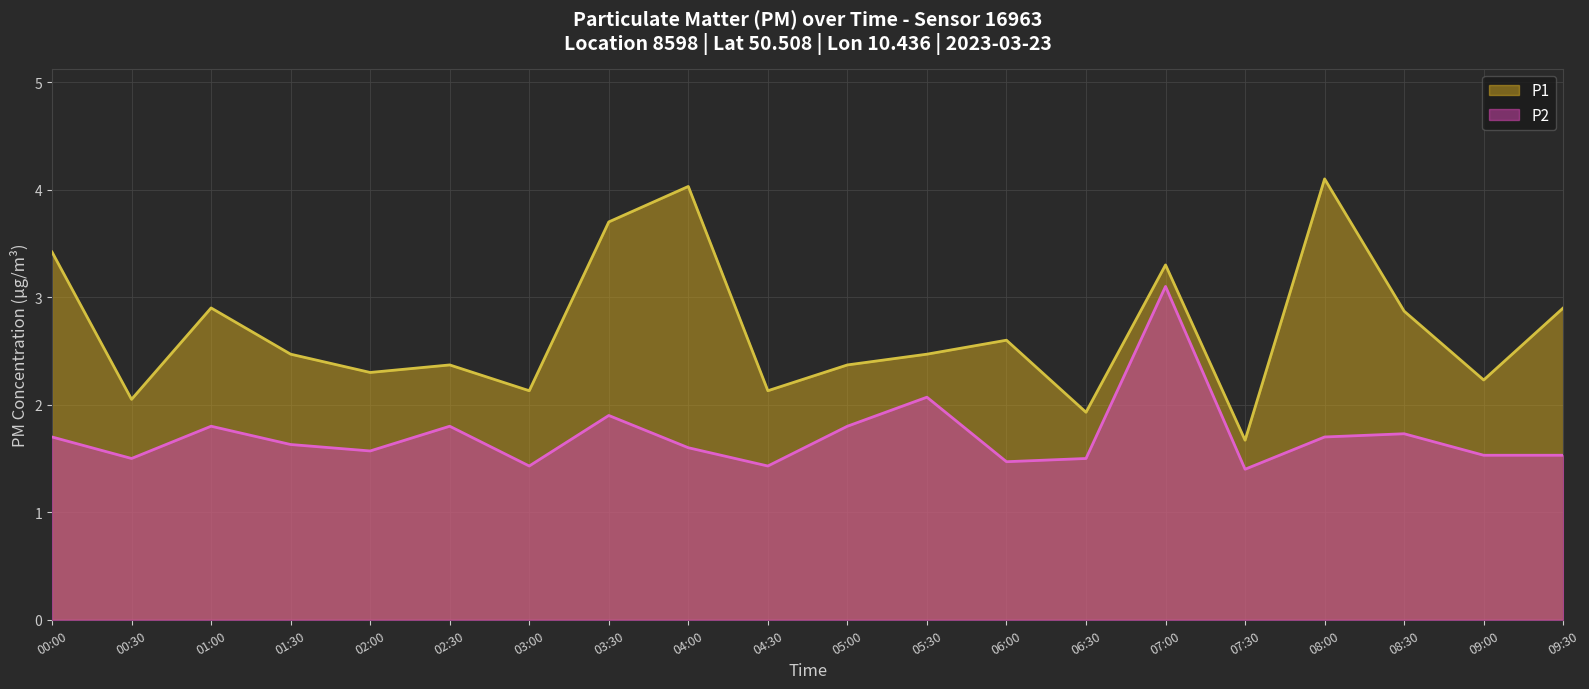

At which category does the chart reach its minimum across all series?

07:30